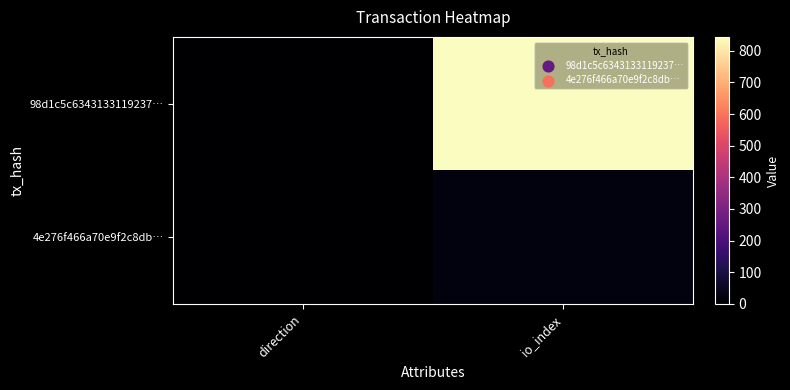

What is the maximum value shown in the chart?

844